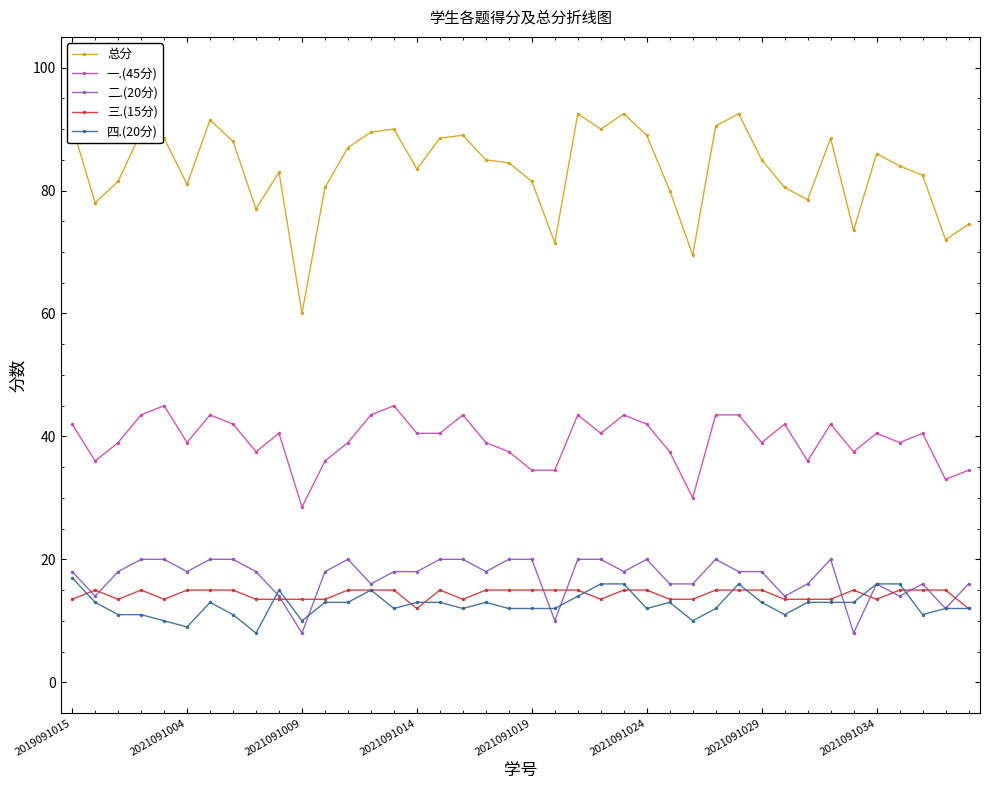

True or false: 四.(20分) has more than 1 points higher than both neighbors.

True